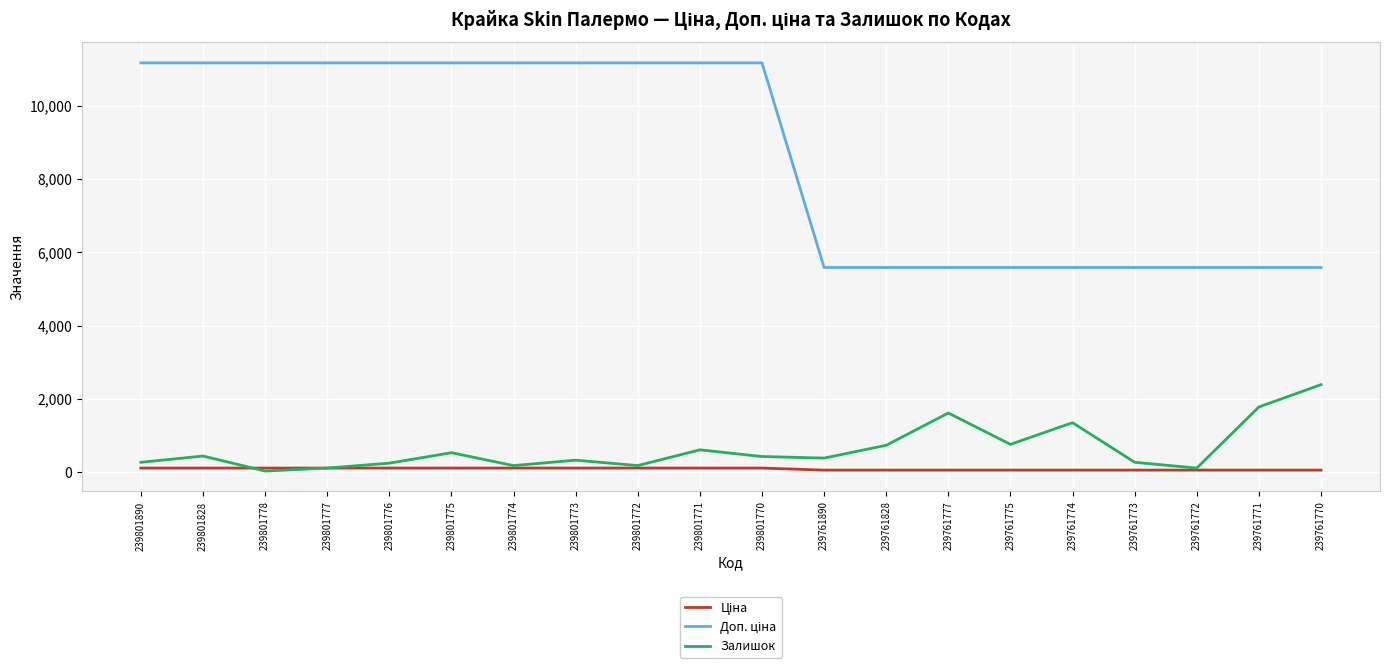

What is the greatest value displayed?

11169.0